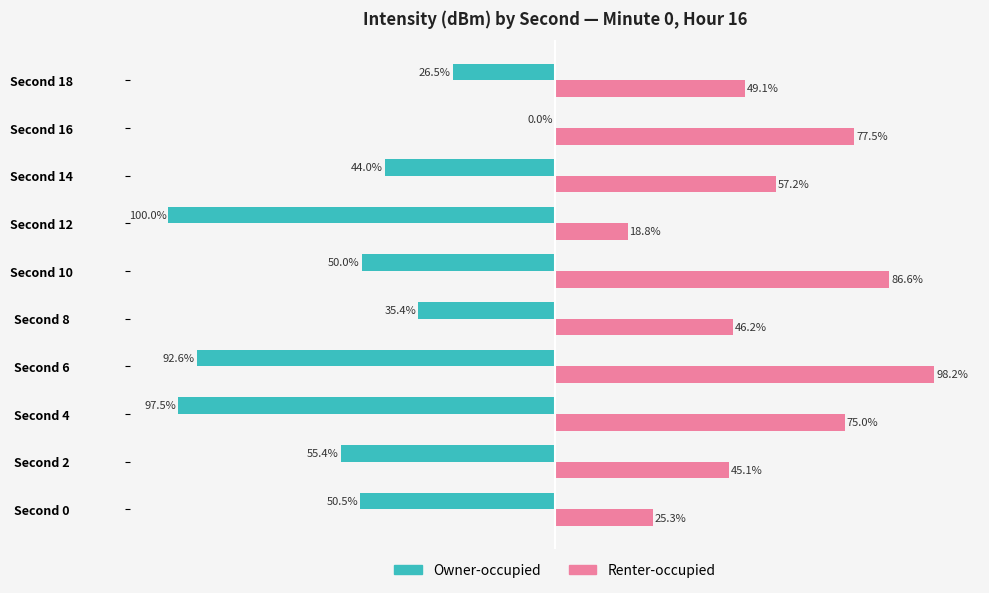

Which series has the largest total across all categories?

Renter-occupied